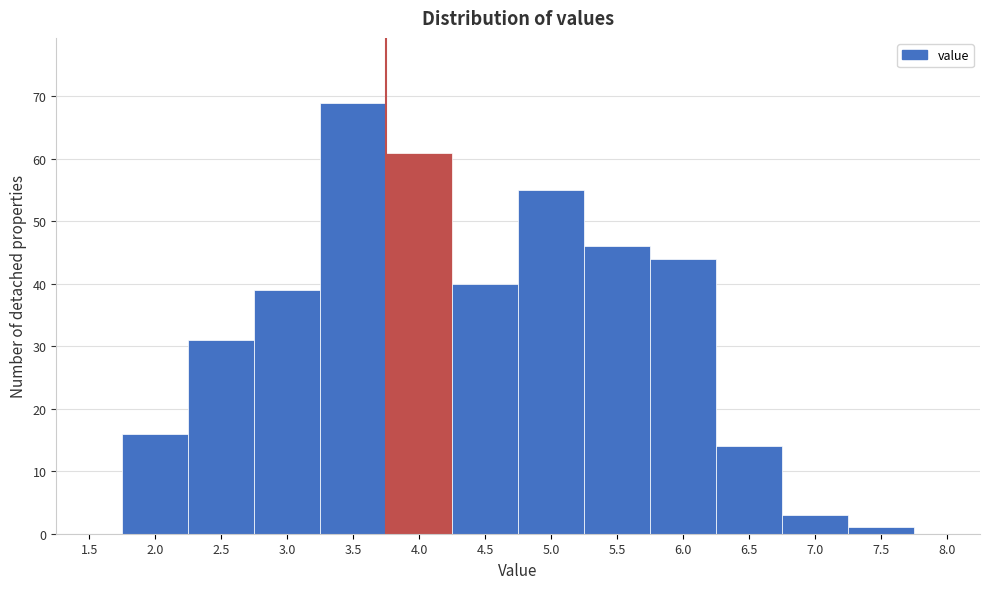

Reading left to right, list all the values displayed in this chart.

1.5=0	2.0=16	2.5=31	3.0=39	3.5=69	4.0=61	4.5=40	5.0=55	5.5=46	6.0=44	6.5=14	7.0=3	7.5=1	8.0=0